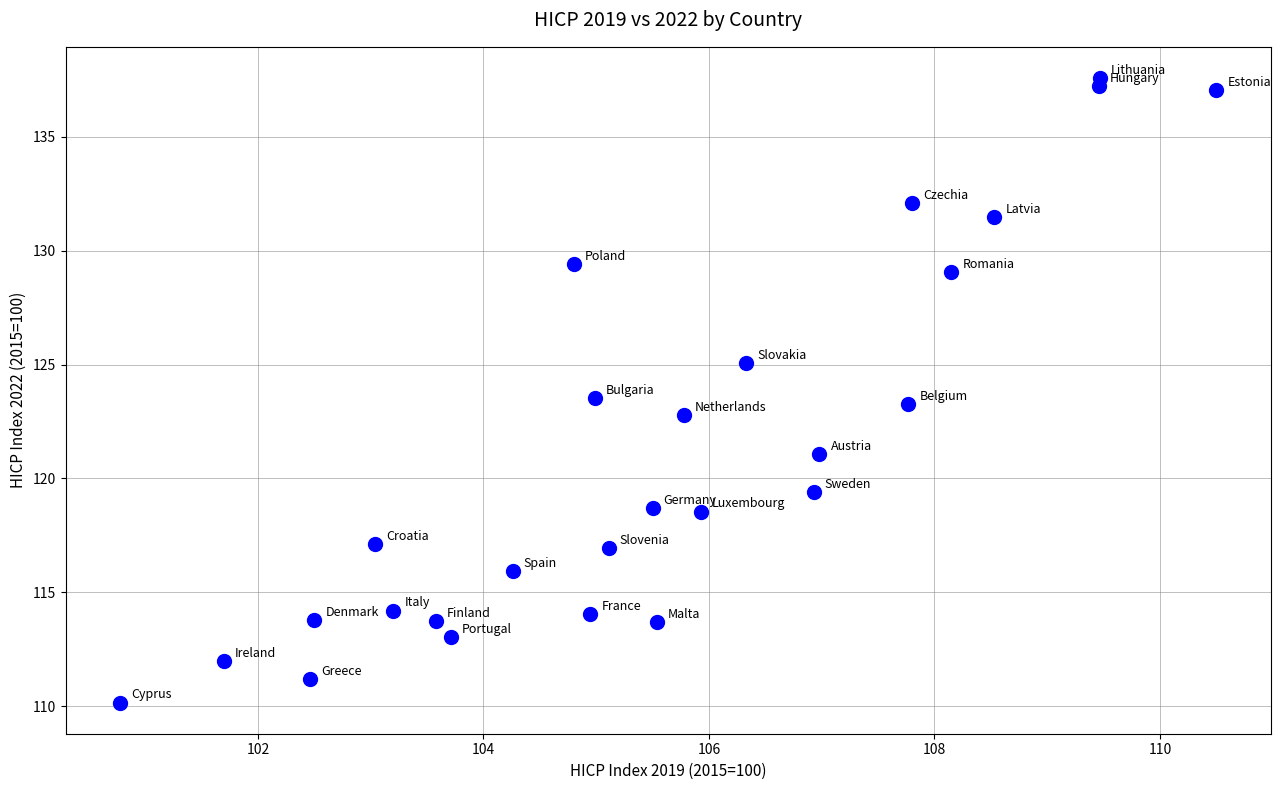

What is the range of X values (max minus min)?

9.7